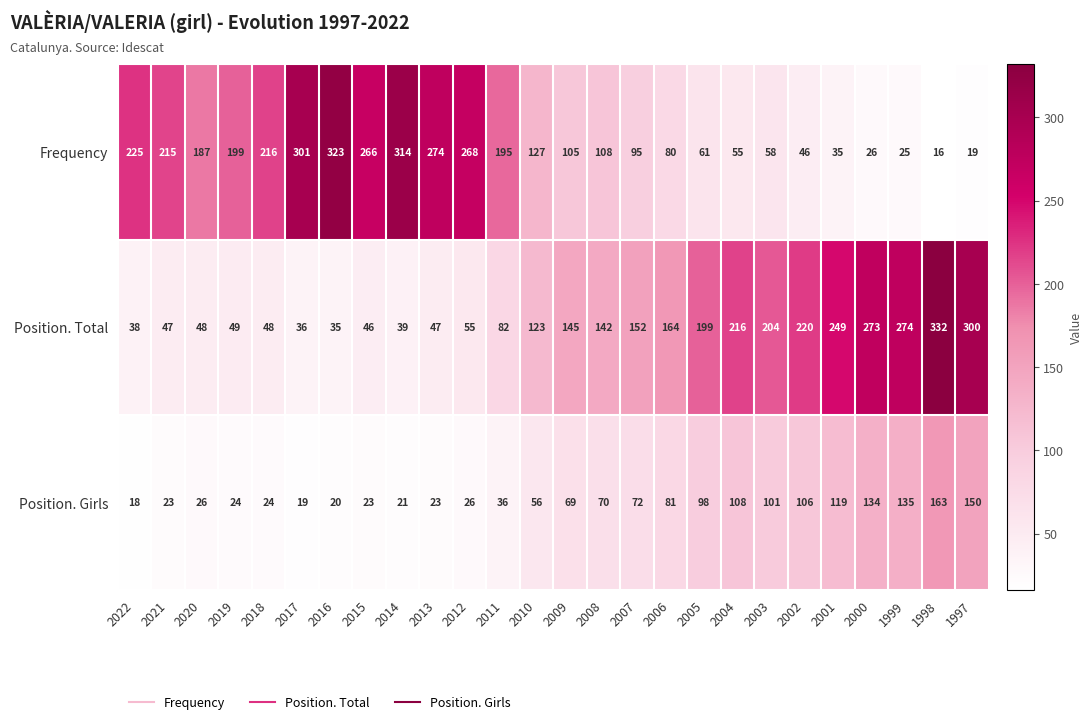

Read the Position. Girls value at 2001, to the nearest 50.

100